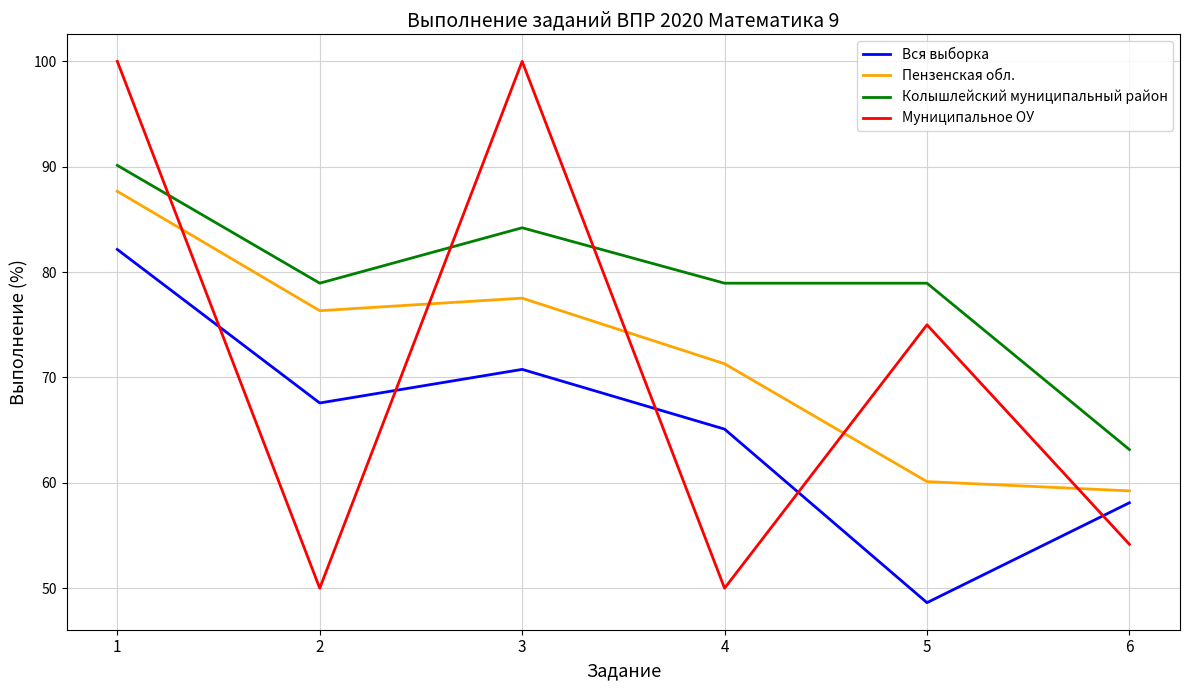

Rank the series by their maximum value, from highest to lowest.

Муниципальное ОУ, Колышлейский муниципальный район, Пензенская обл., Вся выборка